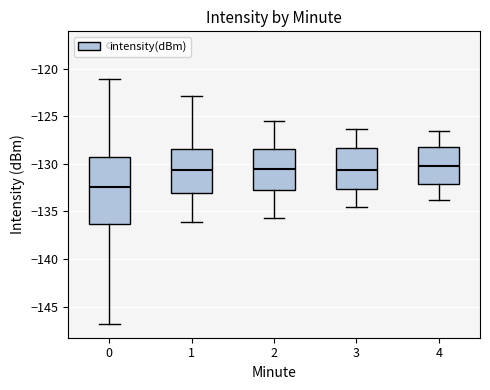

Where does the upper whisker of the box at x = 0 end on the y-axis? The values are not printed on the chart, so give them approximately, as read against the axis.

-121.0